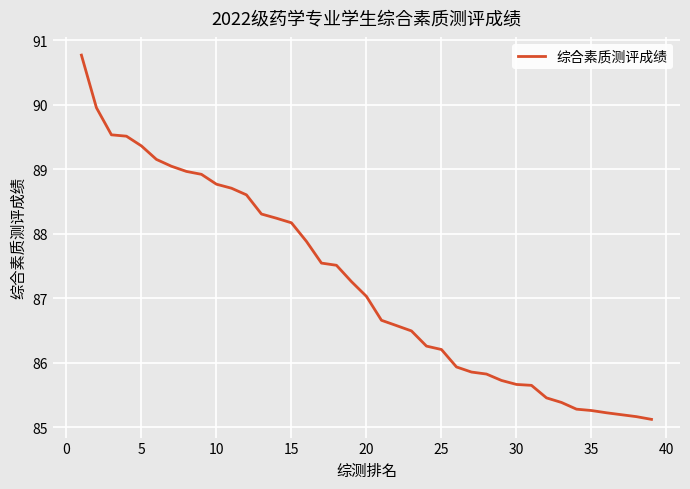

What is the minimum value shown in the chart?

85.1